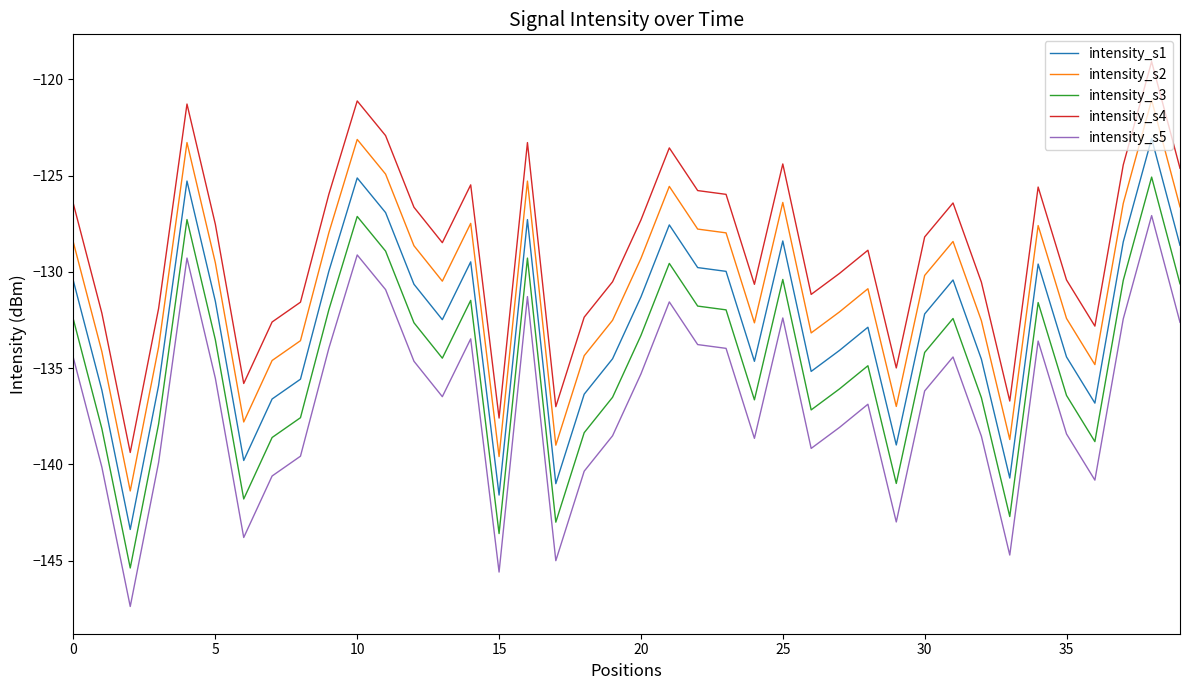

True or false: intensity_s1 and intensity_s4 intersect in this chart.

False